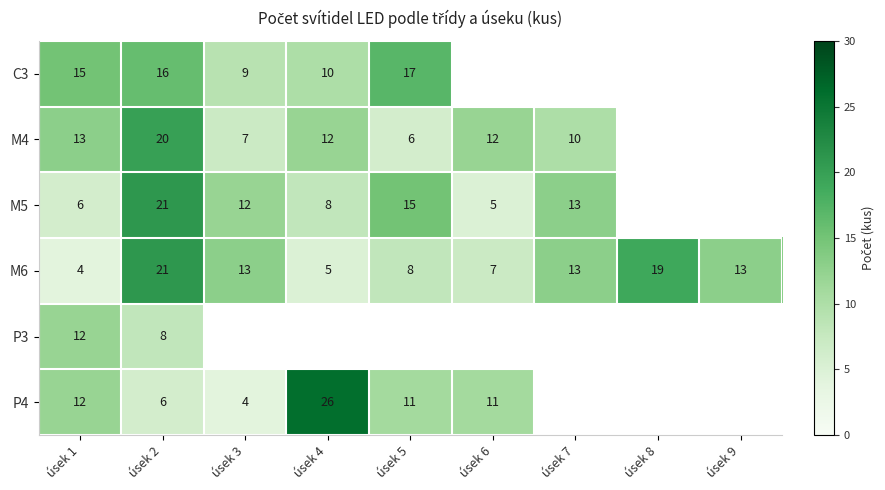

What is the total value across all series at úsek 1?

62